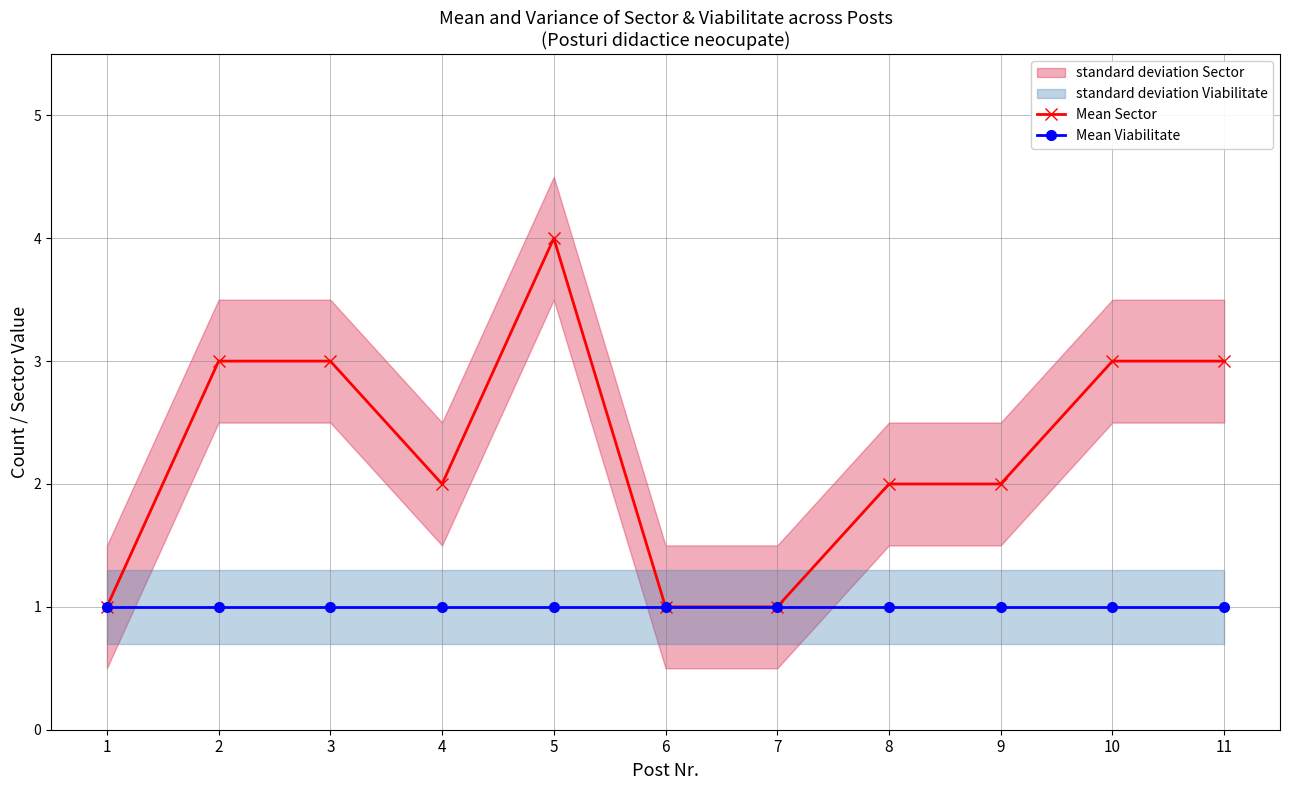

What is the difference between the highest and lowest values at 5?

3